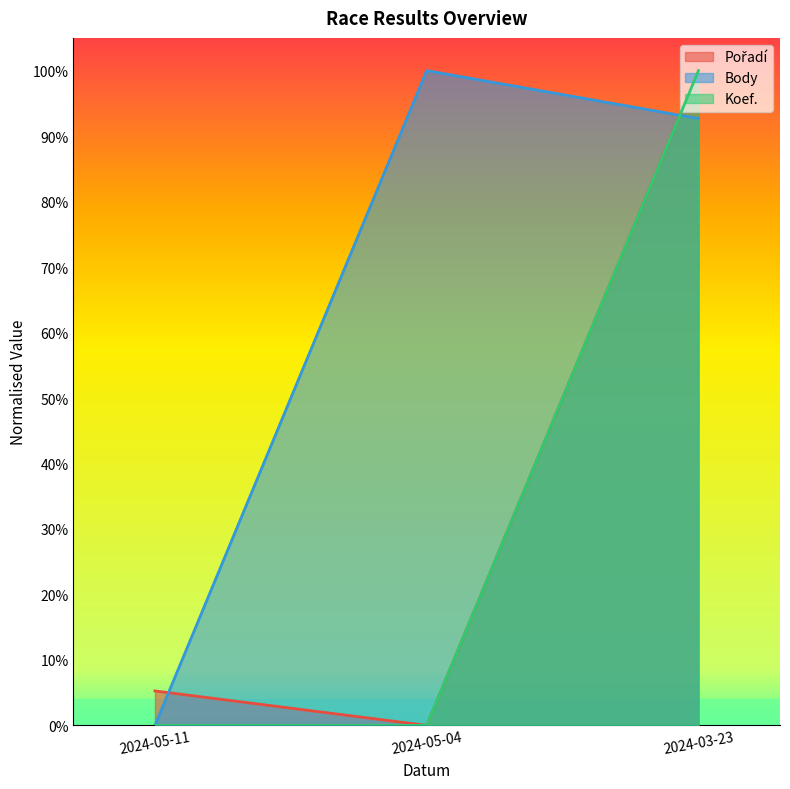

Between 2024-05-11 and 2024-05-04, which is larger?

2024-05-11